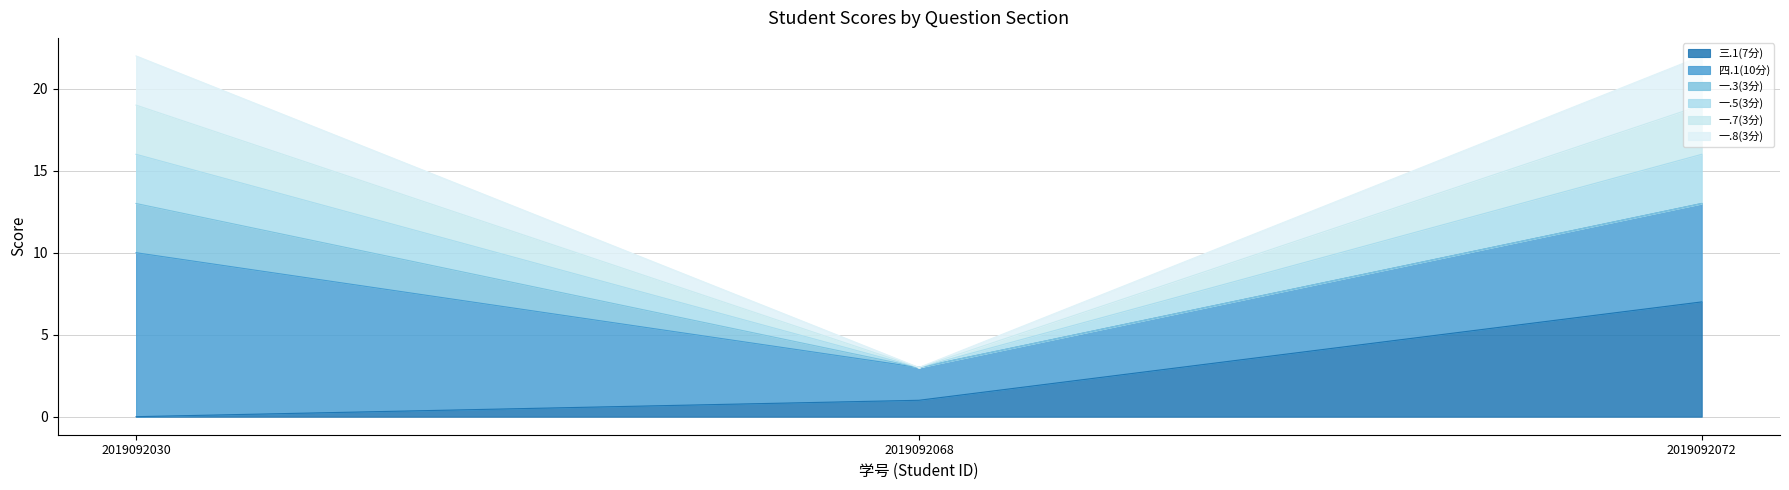

Does the chart display data point markers on the line(s)?

No